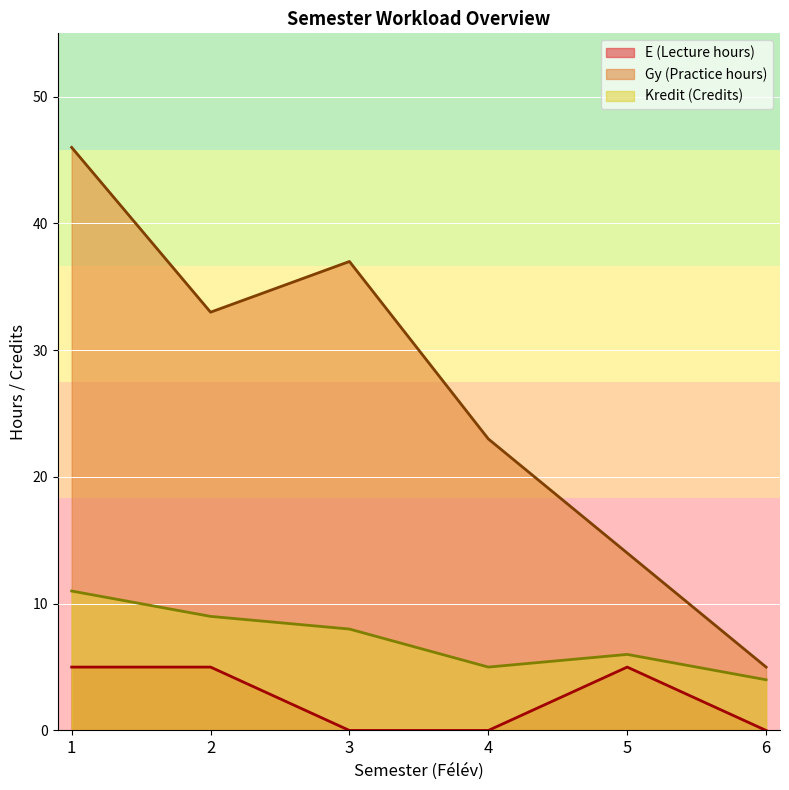

Rank the series at 4 from highest to lowest value.

Gy (Practice hours), Kredit (Credits), E (Lecture hours)